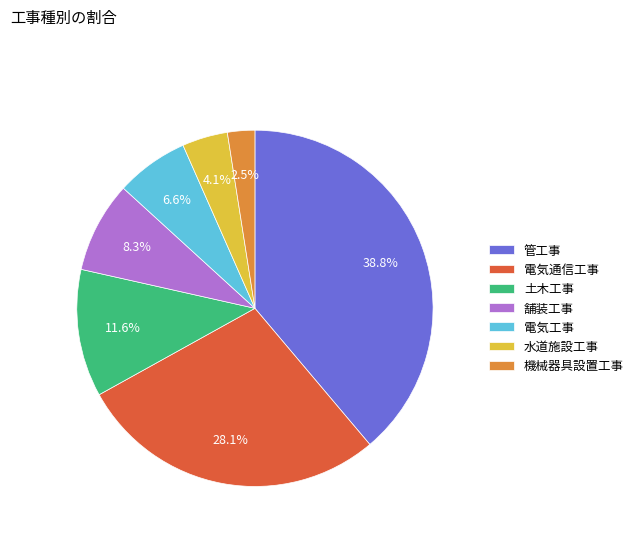

True or false: 管工事 accounts for 39% of the total.

True